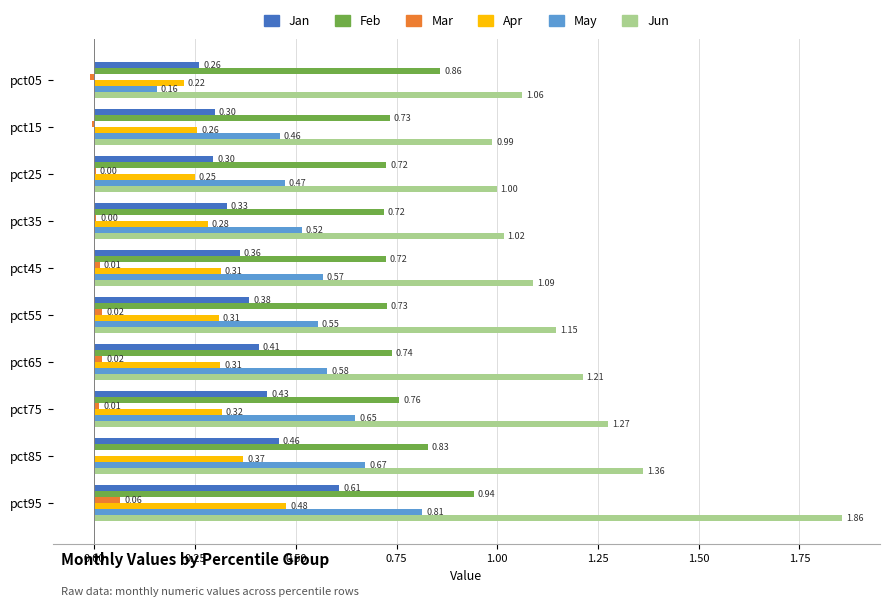

What is the sum of the Jun values at pct15 and pct75?

2.3